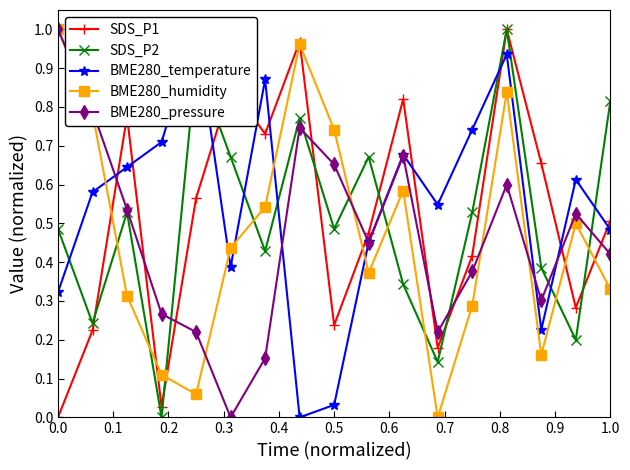

True or false: BME280_temperature has more than 2 interior local peaks.

True